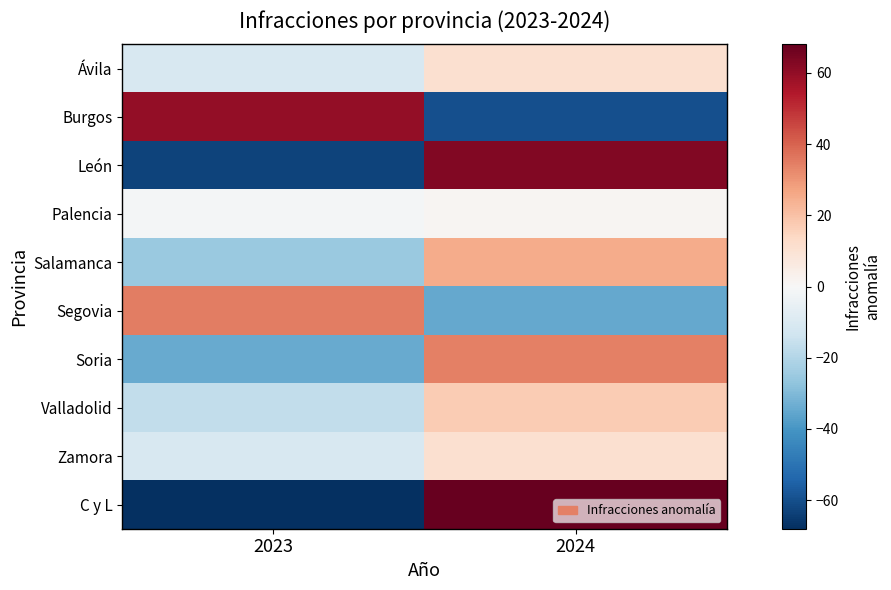

Reading left to right, transcribe all the data shown in this chart.

Ávila: 2023=-11.0	2024=11.0
Burgos: 2023=60.0	2024=-60.0
León: 2023=-63.0	2024=63.0
Palencia: 2023=-1.5	2024=1.5
Salamanca: 2023=-25.0	2024=25.0
Segovia: 2023=35.0	2024=-35.0
Soria: 2023=-34.5	2024=34.5
Valladolid: 2023=-17.0	2024=17.0
Zamora: 2023=-11.0	2024=11.0
C y L: 2023=-68.0	2024=68.0